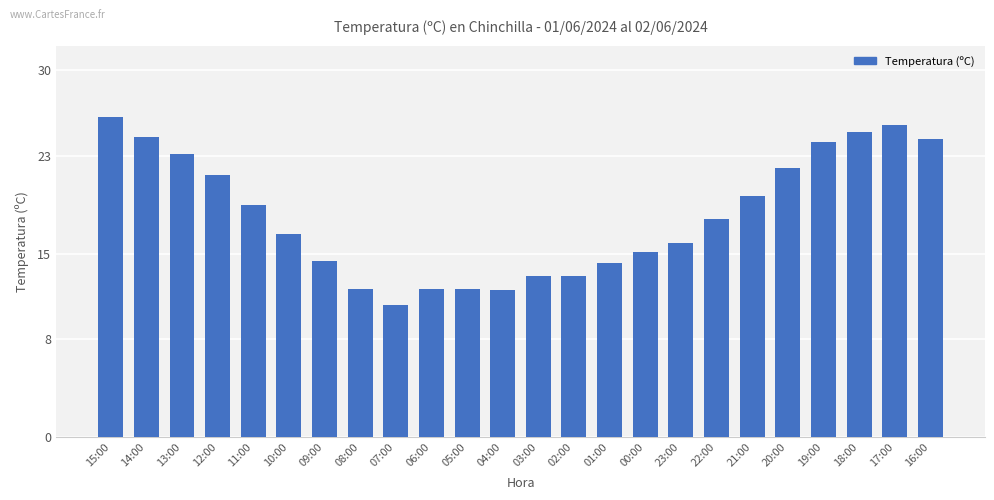

What is the average value?

18.1